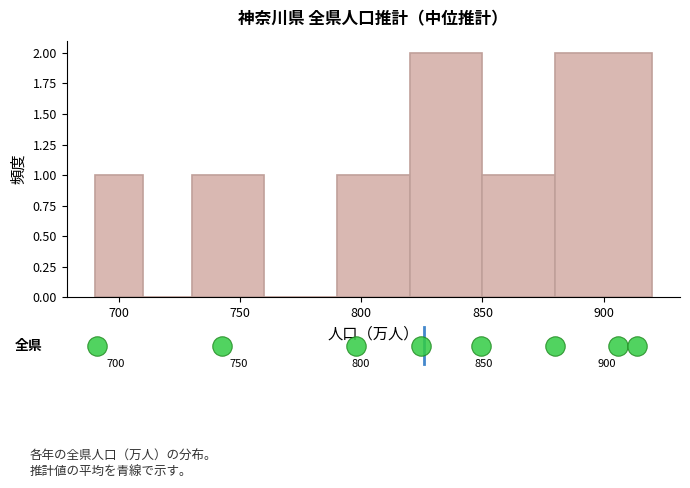

Reading left to right, transcribe this chart: for each bar, give the range it covers on the x-axis and its height. The values are not printed on the chart, so give them approximately, as read against the axis.

690 to 710: 1
710 to 730: 0
730 to 760: 1
760 to 790: 0
790 to 820: 1
820 to 850: 2
850 to 880: 1
880 to 920: 2